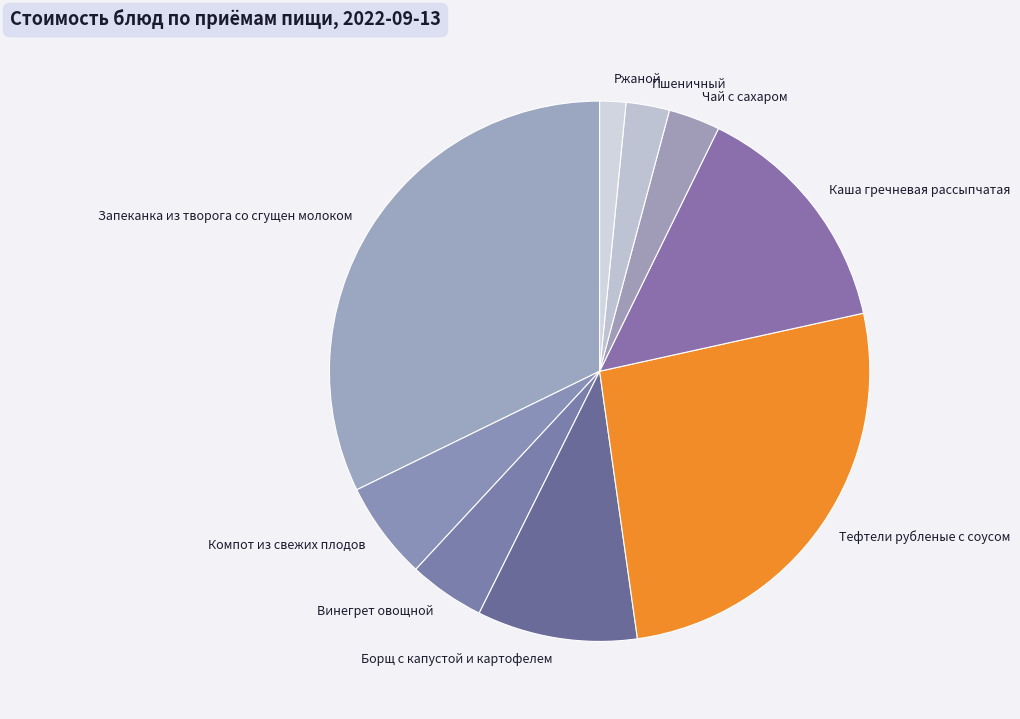

Count the number of slices in the pie.

9